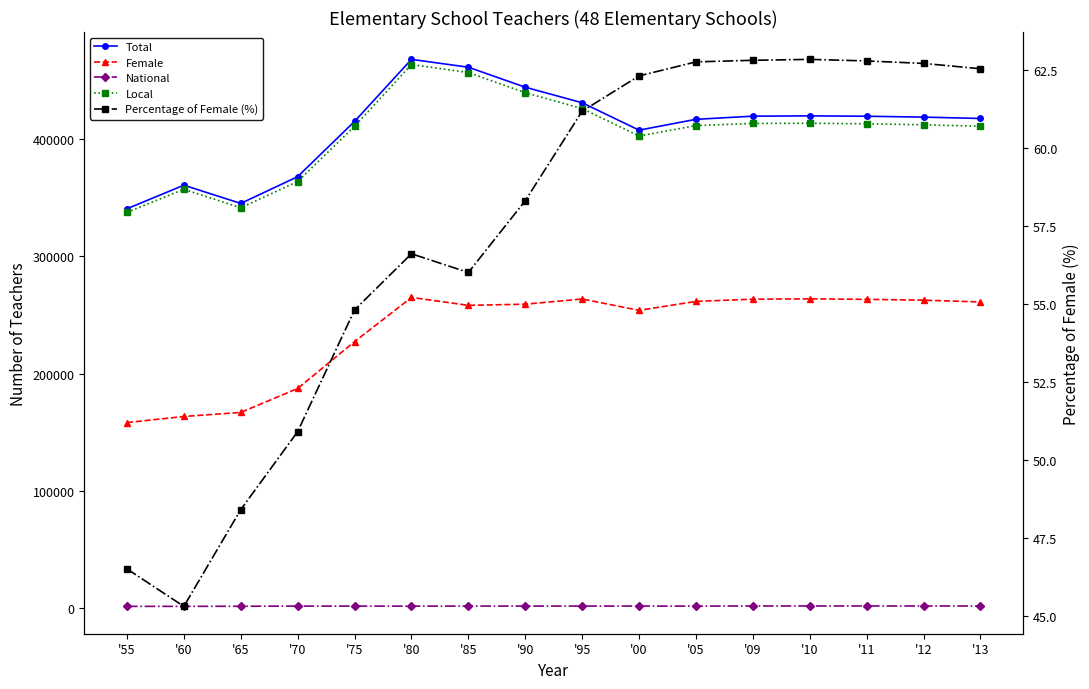

At which category does the chart reach its peak across all series?

'80